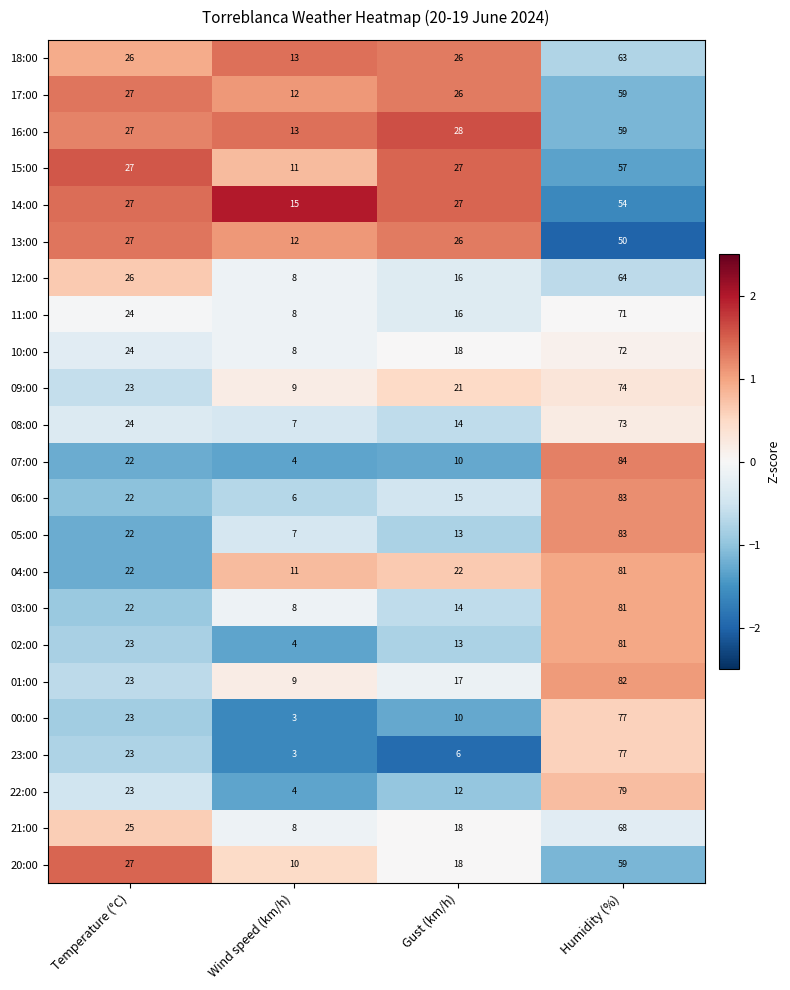

The 17:00 series shows 26 at Gust (km/h). True or false?

True